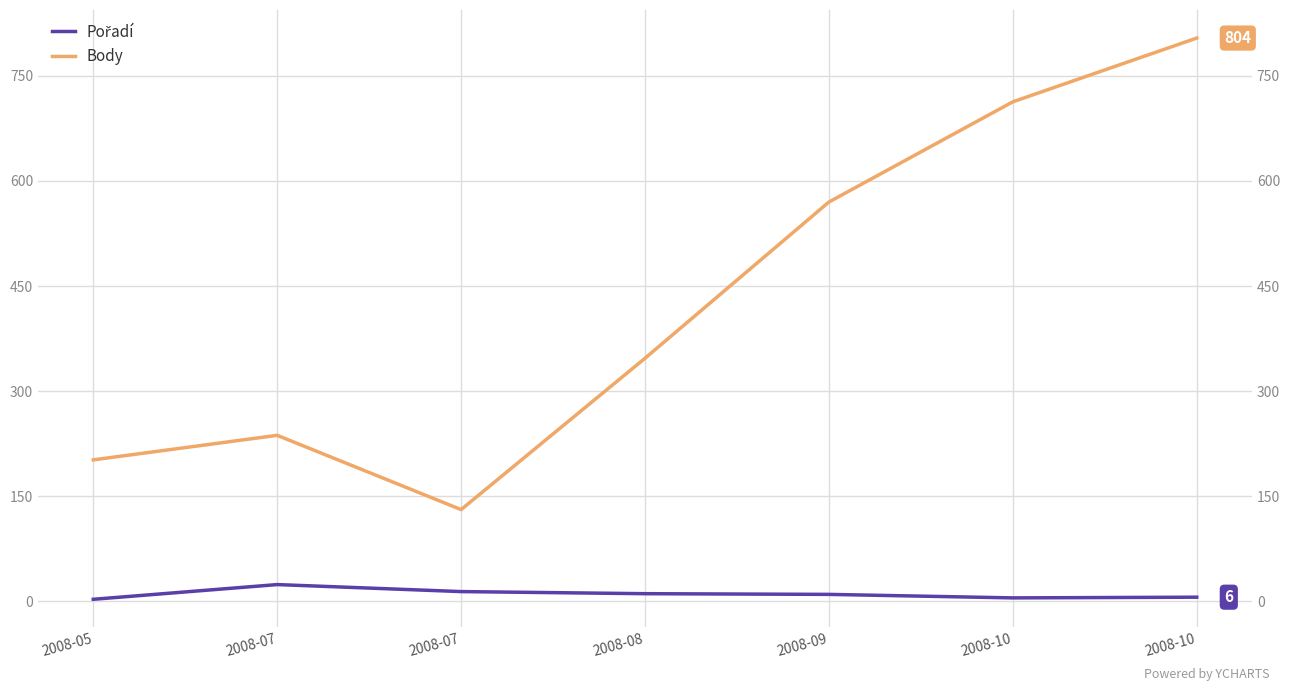

True or false: Body and Pořadí intersect in this chart.

False